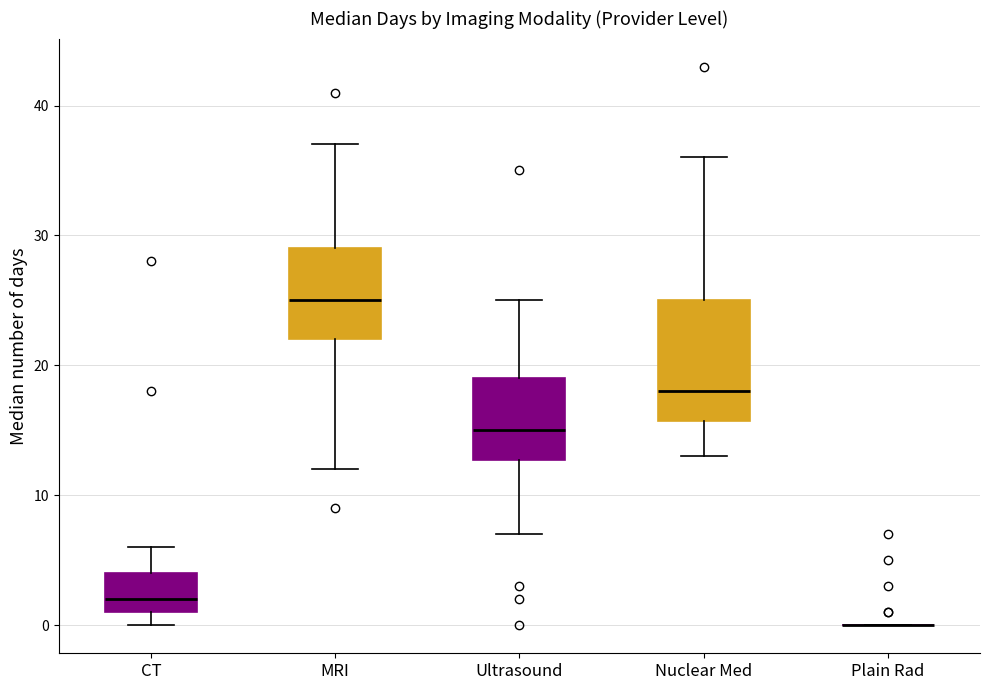

Reading left to right, read every box against the y-axis: the position of its median line, the range the box covers, and the ends of its whiskers. The values are not printed on the chart, so give them approximately, as read against the axis.

CT: median 2, box 1 to 4, whiskers 0 to 6
MRI: median 25, box 22 to 29, whiskers 12 to 37
Ultrasound: median 15, box 13 to 19, whiskers 7 to 25
Nuclear Med: median 18, box 16 to 25, whiskers 13 to 36
Plain Rad: box collapsed to a line at 0, whiskers 0 to 0